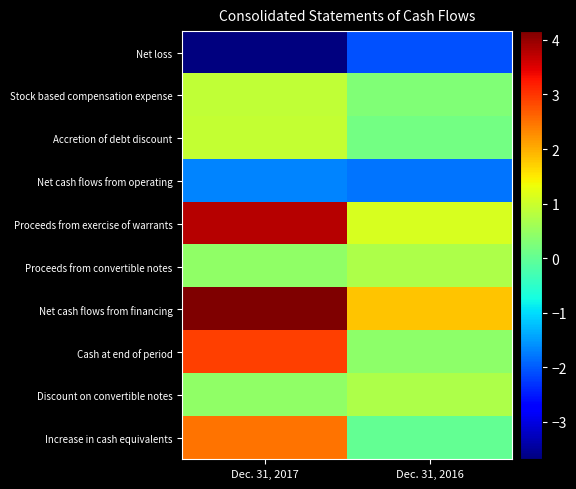

Count the number of data series in this chart.

10